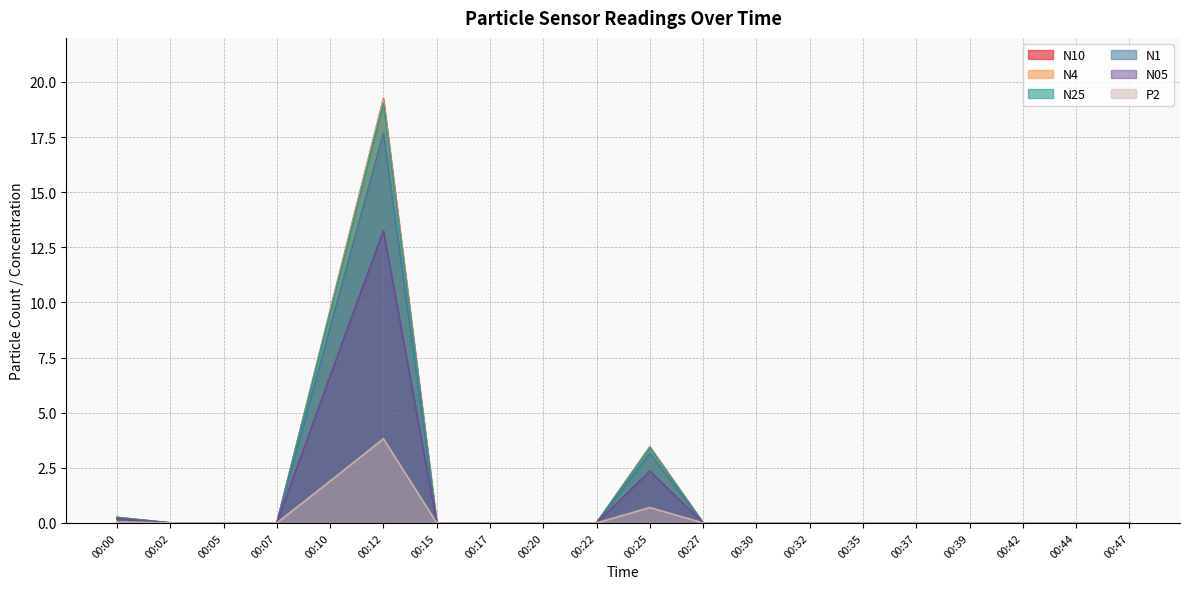

Reading left to right, list all the values displayed in this chart.

N10: 0.2	0.0	0.0	0.0	9.6	19.2	0.0	0.0	0.0	0.0	3.5	0.0	0.0	0.0	0.0	0.0	0.0	0.0	0.0	0.0
N4: 0.2	0.0	0.0	0.0	9.6	19.2	0.0	0.0	0.0	0.0	3.4	0.0	0.0	0.0	0.0	0.0	0.0	0.0	0.0	0.0
N25: 0.2	0.0	0.0	0.0	9.5	19.0	0.0	0.0	0.0	0.0	3.4	0.0	0.0	0.0	0.0	0.0	0.0	0.0	0.0	0.0
N1: 0.2	0.0	0.0	0.0	8.9	17.7	0.0	0.0	0.0	0.0	3.1	0.0	0.0	0.0	0.0	0.0	0.0	0.0	0.0	0.0
N05: 0.2	0.0	0.0	0.0	6.7	13.3	0.0	0.0	0.0	0.0	2.4	0.0	0.0	0.0	0.0	0.0	0.0	0.0	0.0	0.0
P2: 0.1	0.0	0.0	0.0	1.9	3.8	0.0	0.0	0.0	0.0	0.7	0.0	0.0	0.0	0.0	0.0	0.0	0.0	0.0	0.0